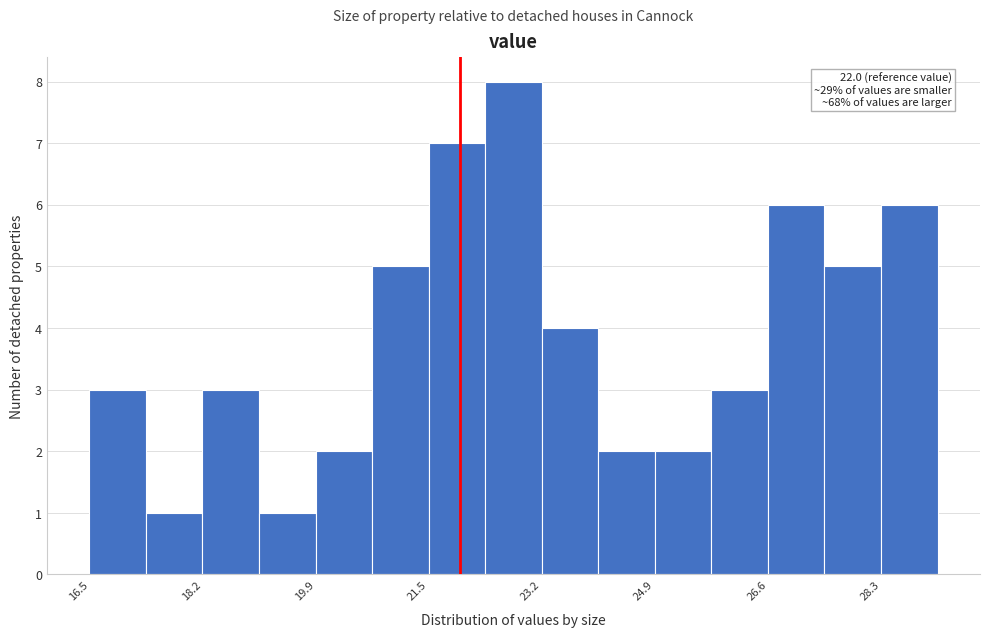

Over which range of the x-axis is the bar tallest?

22.38 to 23.22